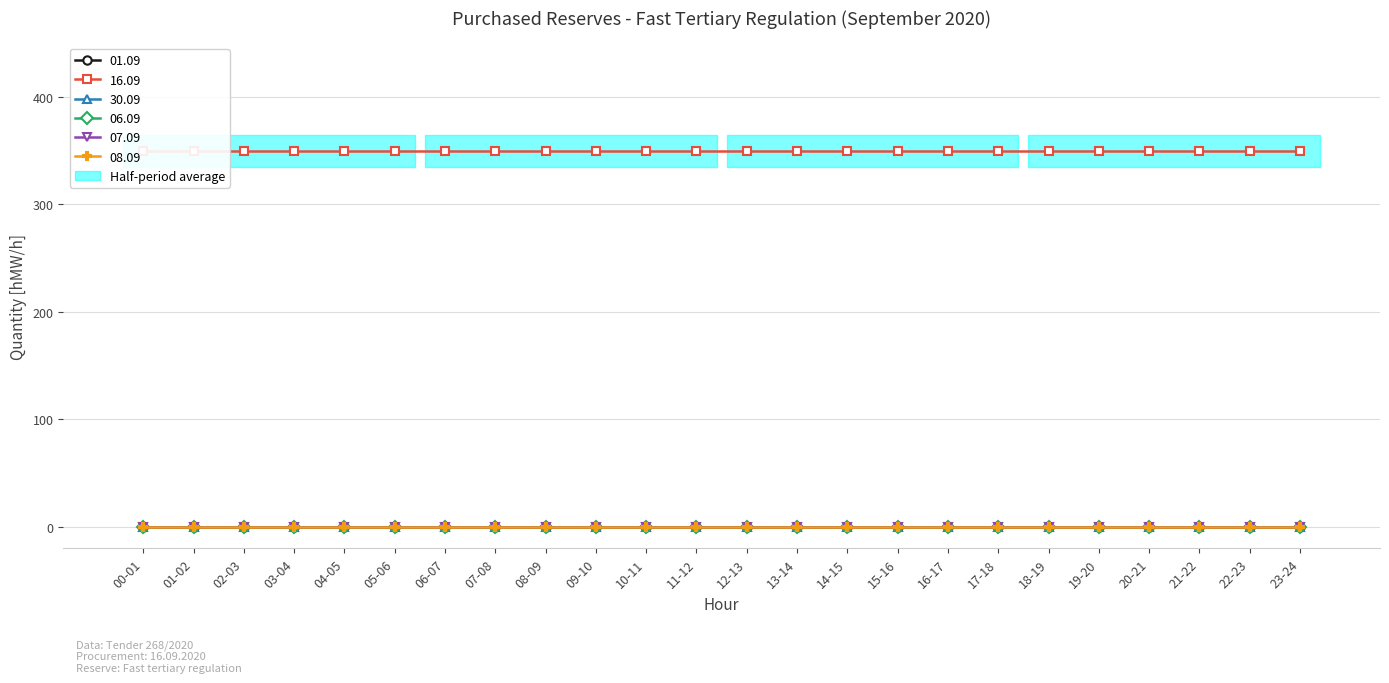

How many data points does each series have?

24